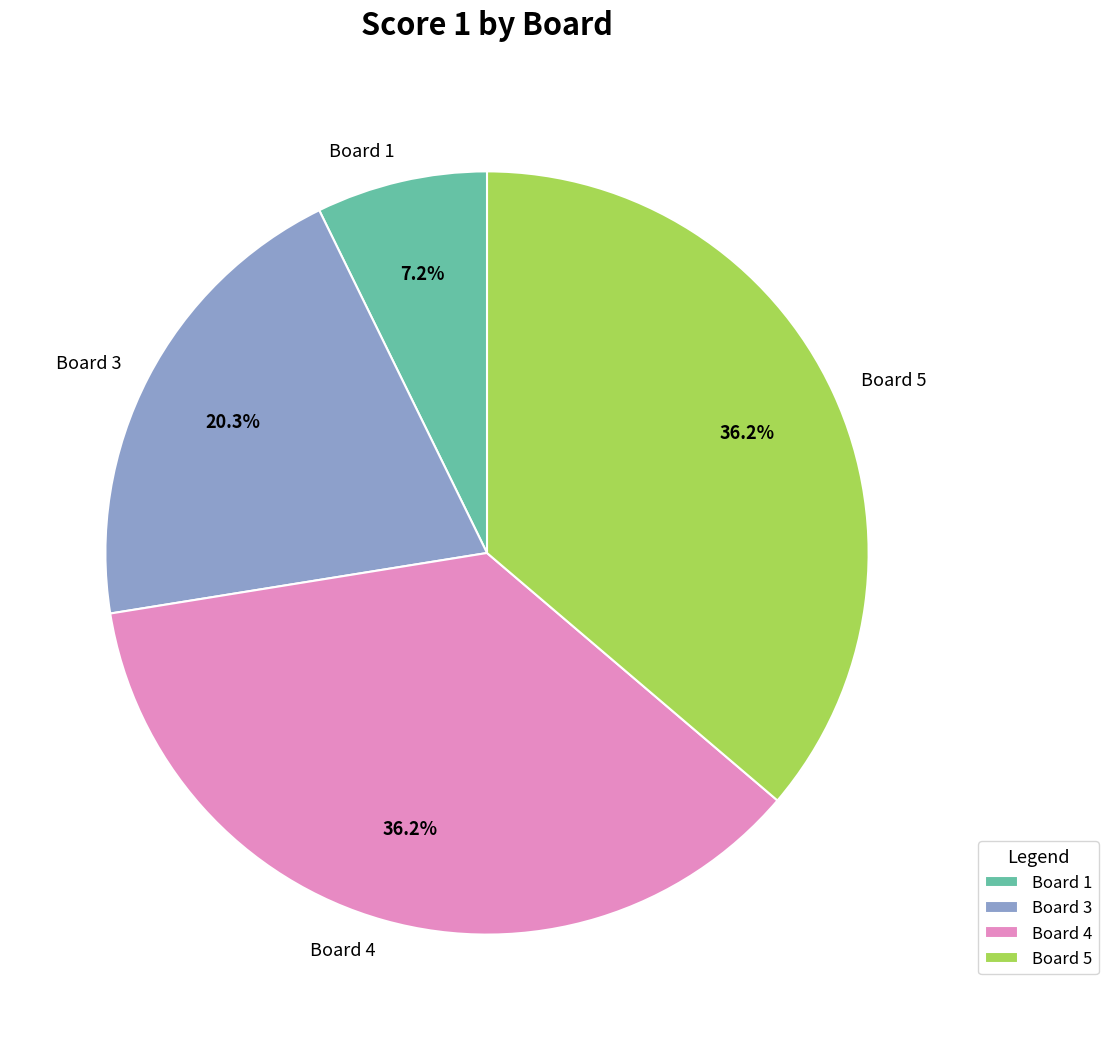

How many segments does this pie chart have?

4